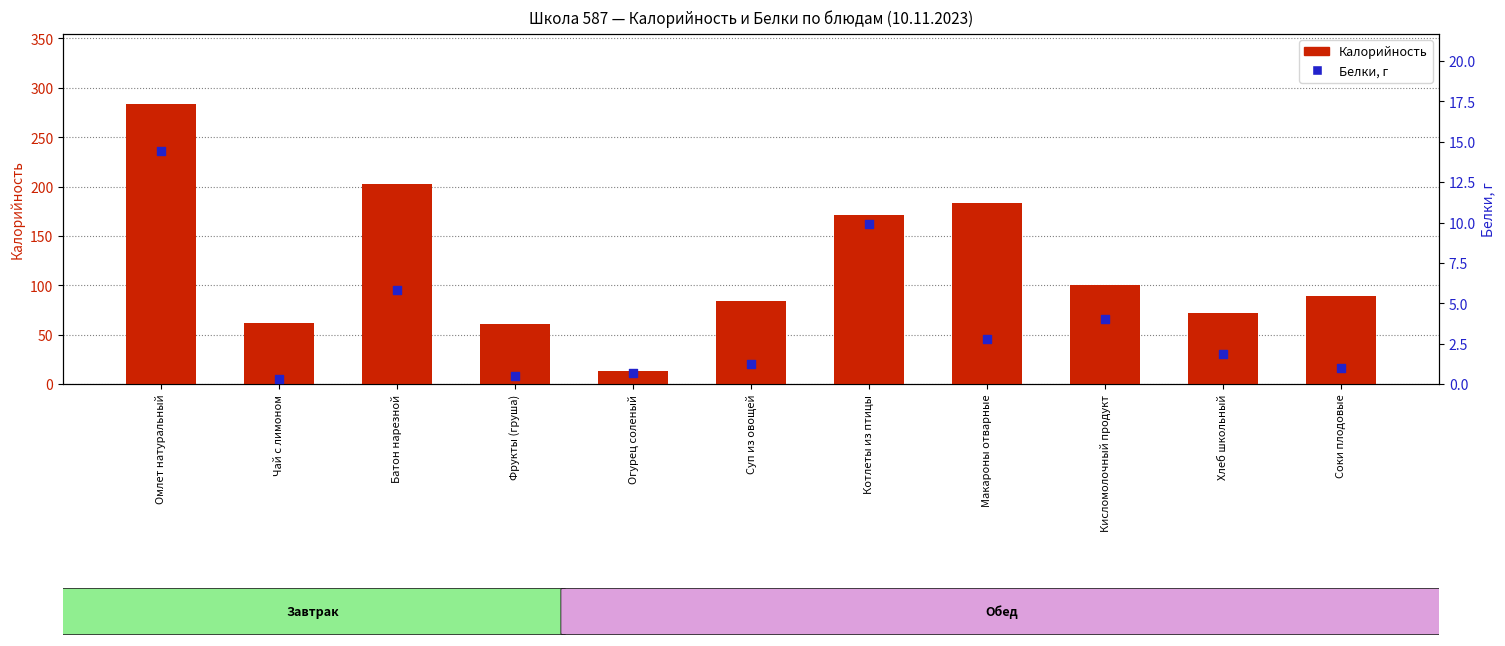

Which series has the largest Y range (max minus min)?

Калорийность